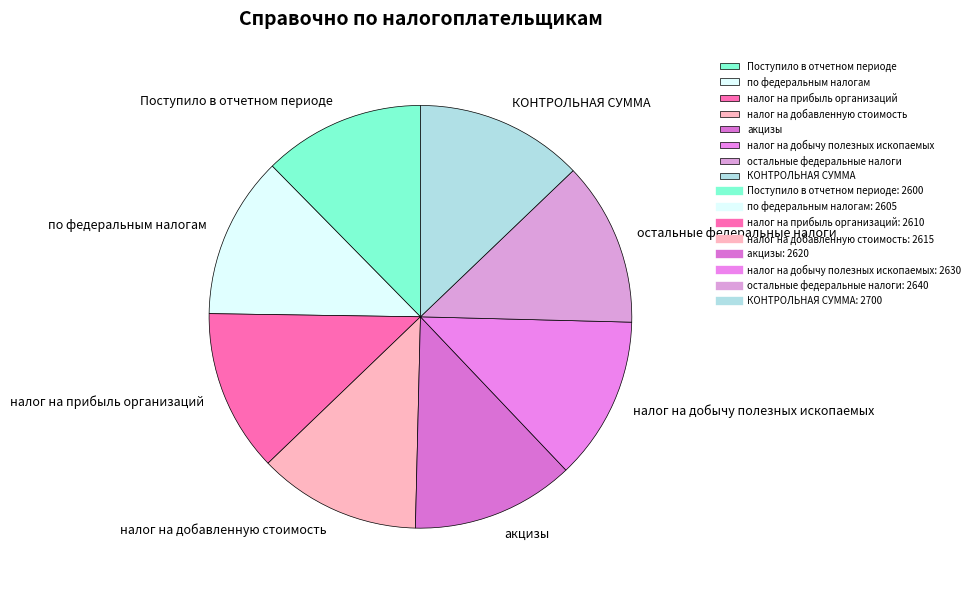

Is it true that налог на прибыль организаций is 1% of the pie?

False